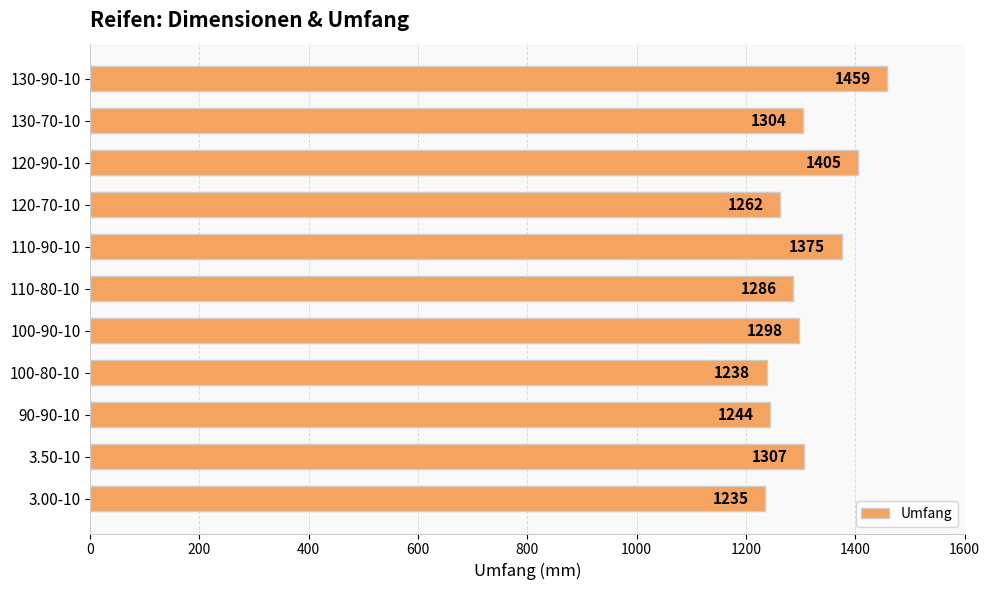

What is the greatest value displayed?

1459